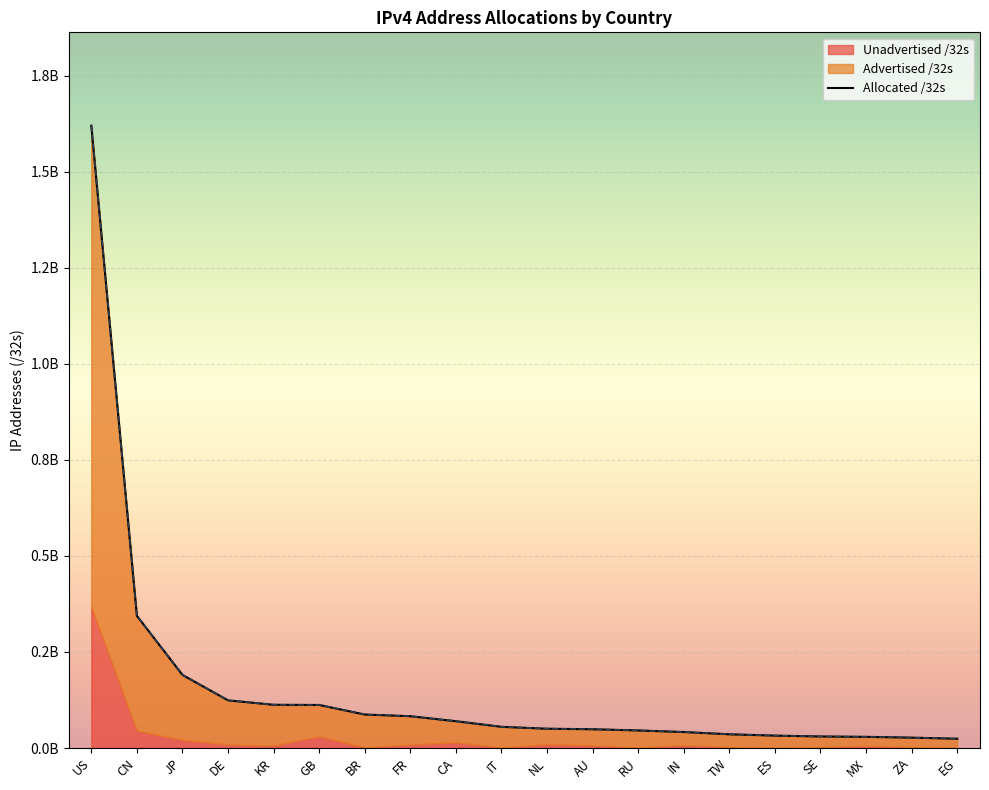

What position from the left is GB?

6